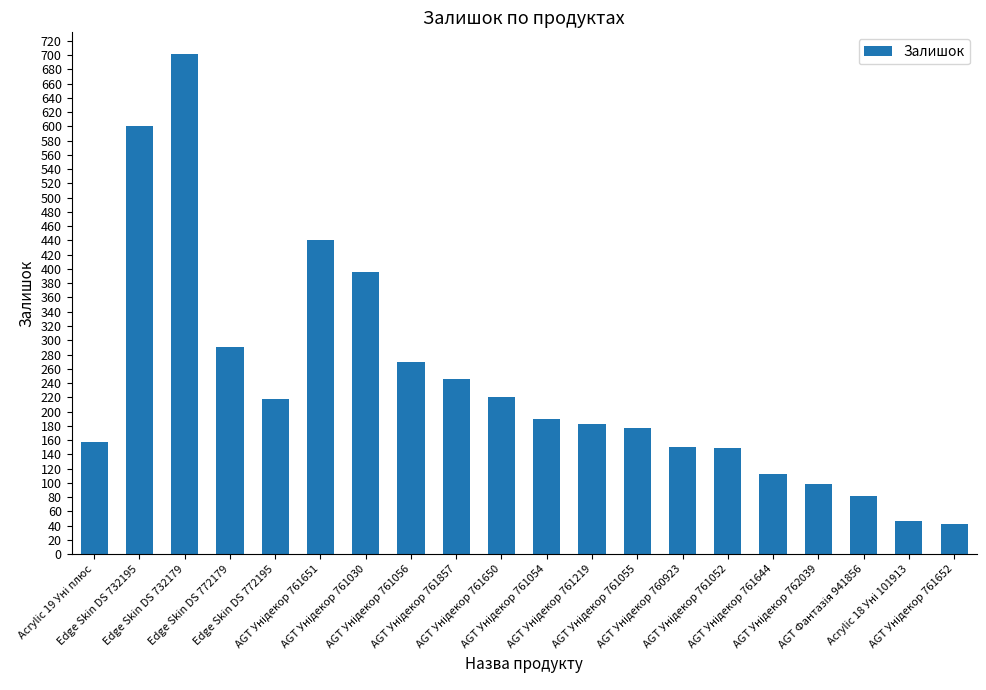

What is the smallest value displayed?

42